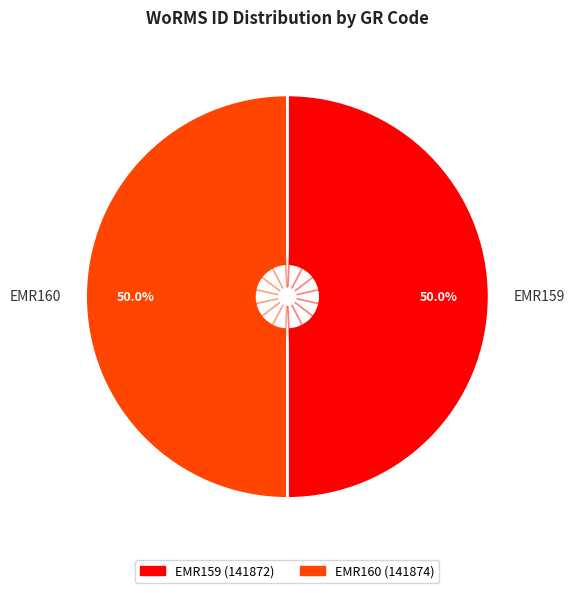

Count the number of slices in the pie.

2